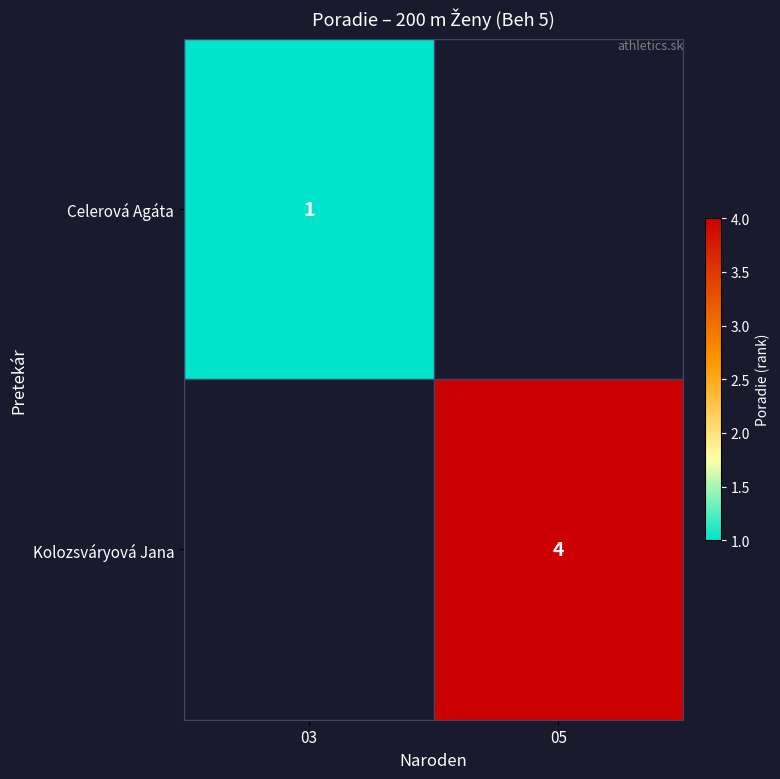

True or false: Celerová Agáta has a value of 1.8 at 03.

False